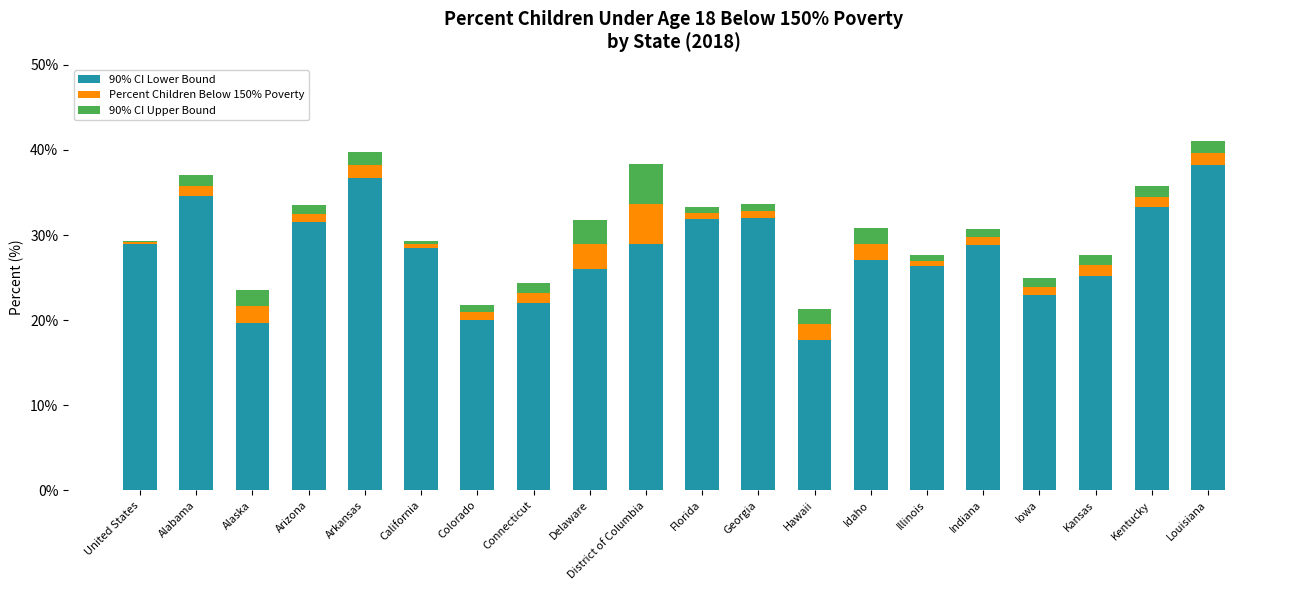

What is the difference between the 90% CI Lower Bound values at Indiana and Alaska?

9.1